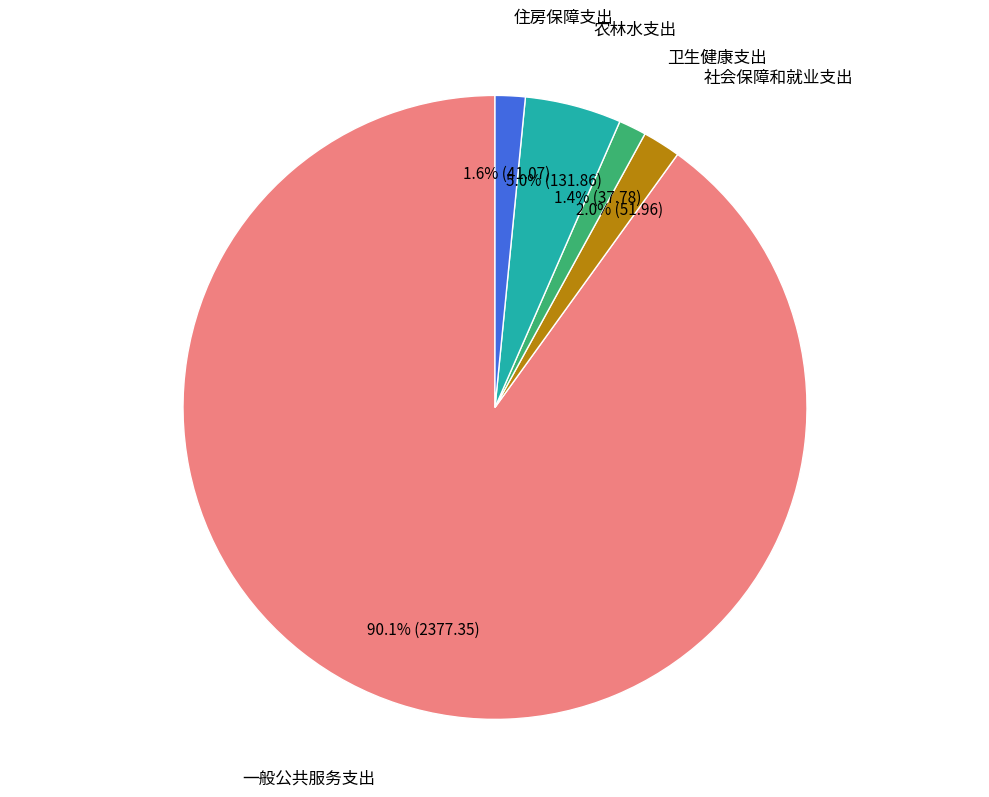

Does any single category account for the majority?

Yes